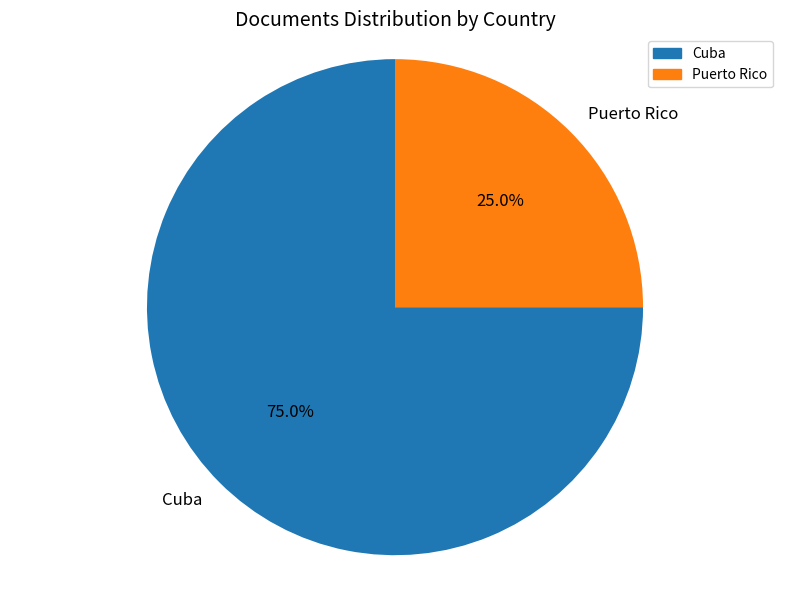

Which slice is the smallest?

Puerto Rico